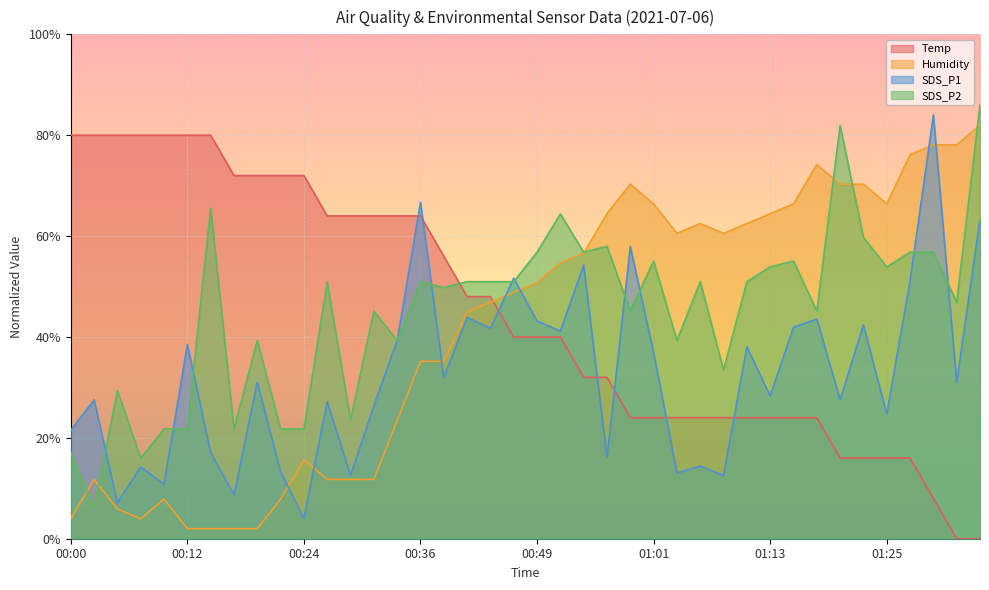

Reading left to right, what are all the values shown in this chart?

Temp: 80.0	80.0	80.0	80.0	80.0	80.0	80.0	72.0	72.0	72.0	72.0	64.0	64.0	64.0	64.0	64.0	56.0	48.0	48.0	40.0	40.0	40.0	32.0	32.0	24.0	24.0	24.0	24.0	24.0	24.0	24.0	24.0	24.0	16.0	16.0	16.0	16.0	8.0	0.0	0.0
Humidity: 4.0	11.8	5.9	4.0	7.9	2.0	2.0	2.0	2.0	7.9	15.7	11.8	11.8	11.8	23.5	35.2	35.2	44.9	46.9	48.8	50.8	54.7	56.6	64.4	70.3	66.4	60.5	62.5	60.5	62.5	64.4	66.4	74.2	70.3	70.3	66.4	76.1	78.1	78.1	82.0
SDS_P1: 21.5	27.5	7.1	14.2	10.8	38.5	17.1	8.7	31.0	13.2	4.0	27.1	12.6	26.4	39.3	66.7	32.0	43.9	41.7	51.6	43.2	41.1	54.3	16.2	57.9	36.9	13.0	14.4	12.6	38.0	28.3	41.9	43.6	27.5	42.4	24.7	51.1	84.0	31.0	63.3
SDS_P2: 17.1	6.0	29.4	15.9	21.8	21.8	65.6	21.8	39.3	21.8	21.8	51.0	23.5	45.1	39.3	51.0	49.8	51.0	51.0	51.0	56.8	64.4	56.8	58.0	45.1	55.1	39.3	51.0	33.4	51.0	53.9	55.1	45.1	81.9	59.7	53.9	56.8	56.8	46.9	86.0